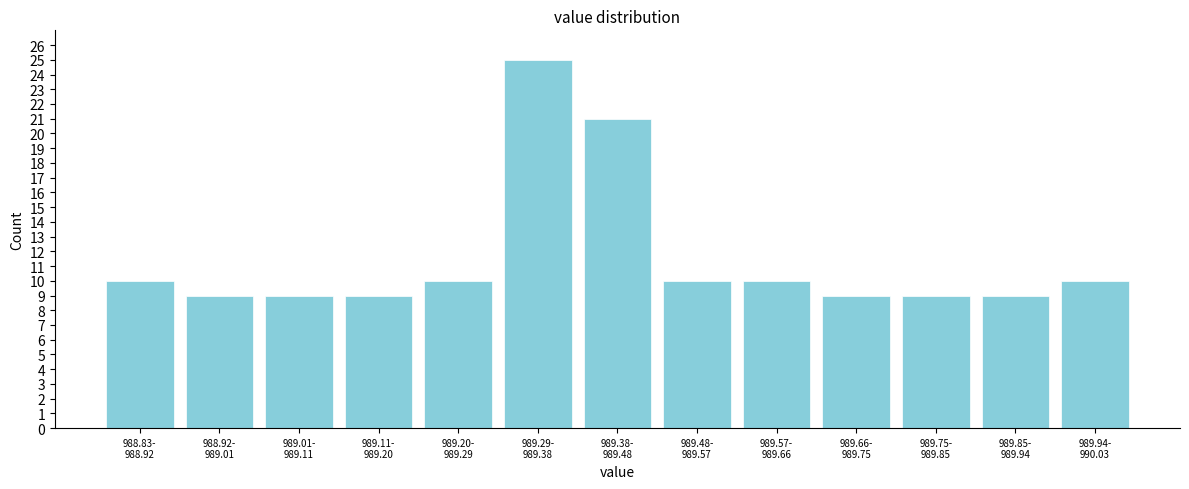

Reading left to right, list all the values displayed in this chart.

10	9	9	9	10	25	21	10	10	9	9	9	10